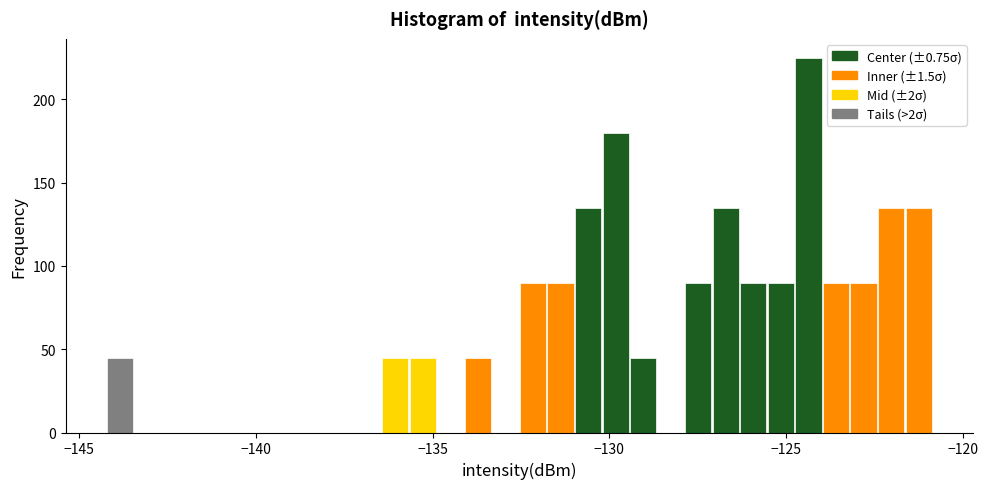

Around what value on the x-axis is the tallest bar? Give the approximate position of its centre, as read against the axis.

-124.5